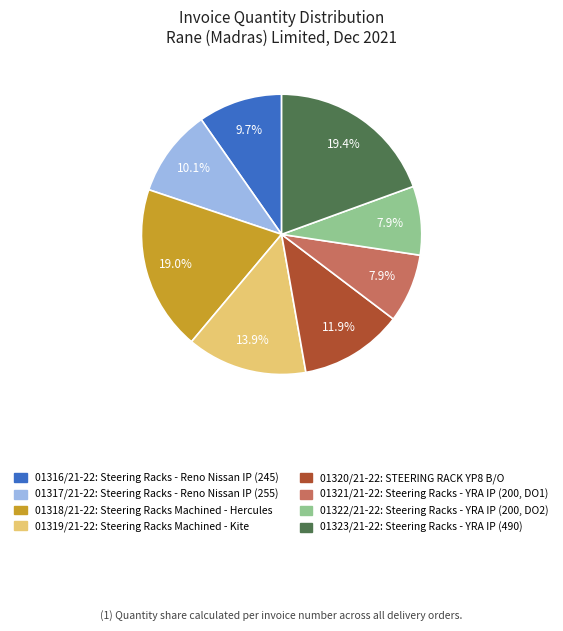

How much of the chart is everything except 01319/21-22?

86.1%